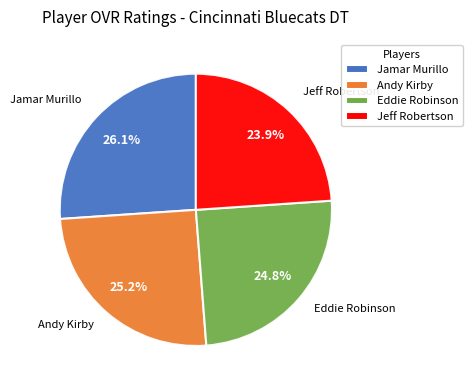

To the nearest percent, what percentage of the pie is Andy Kirby?

25%